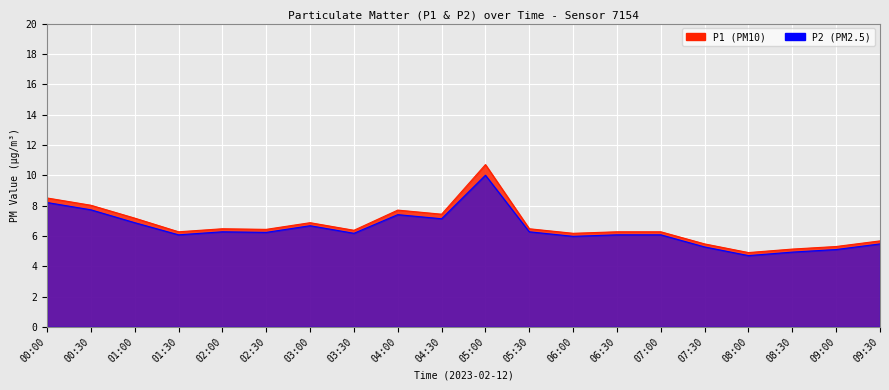

At how many categories does at least one series exceed 7?

6